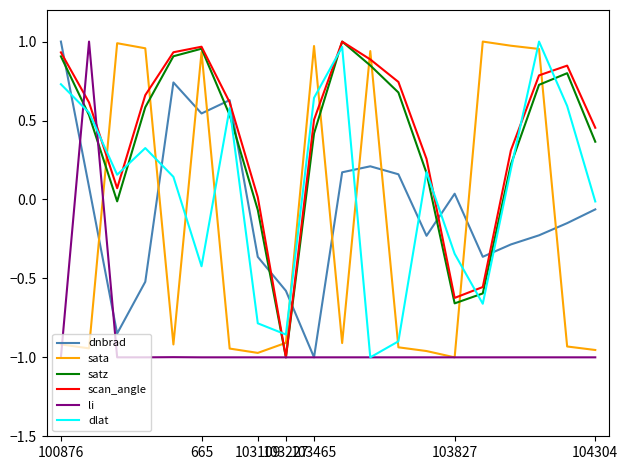

True or false: dnbrad and dlat intersect in this chart.

True